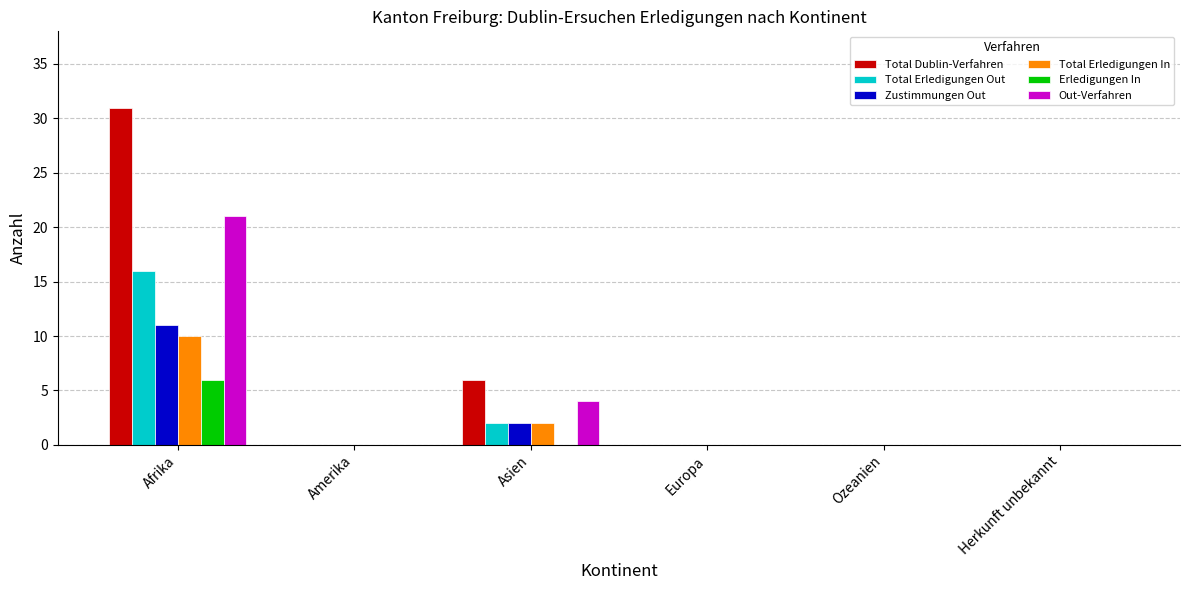

Count the number of data series in this chart.

6